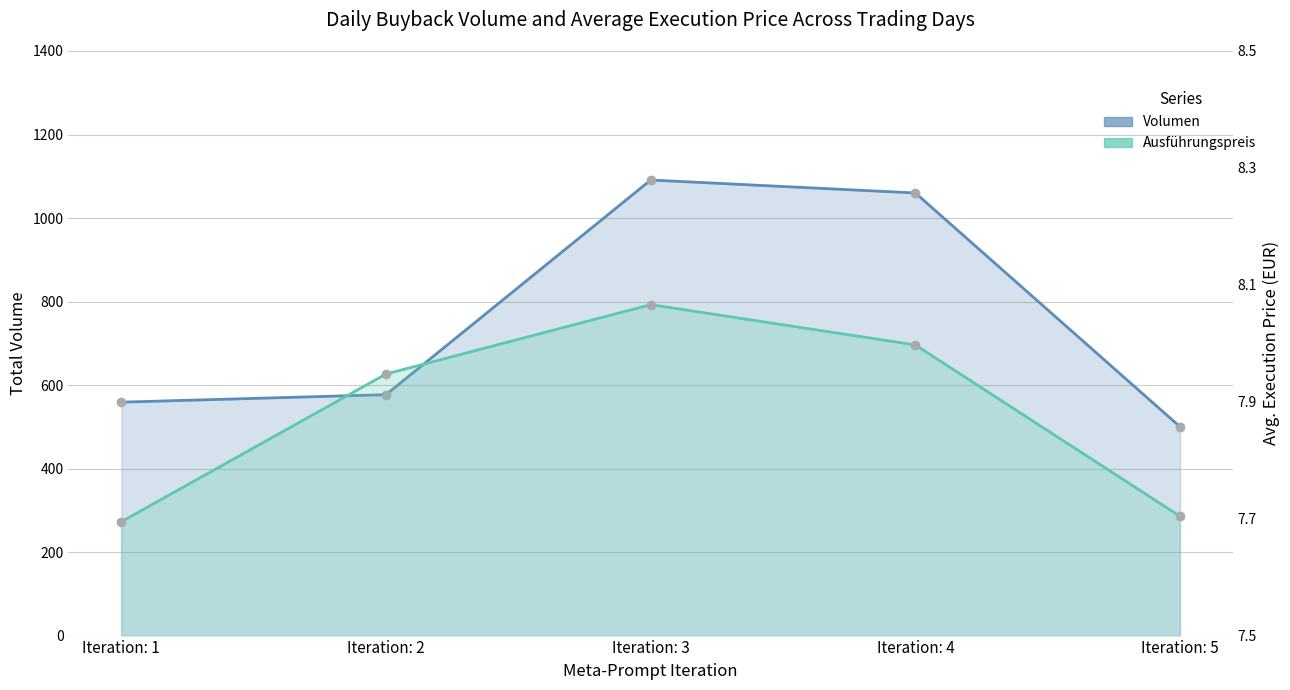

True or false: Ausführungspreis and Volumen intersect in this chart.

False